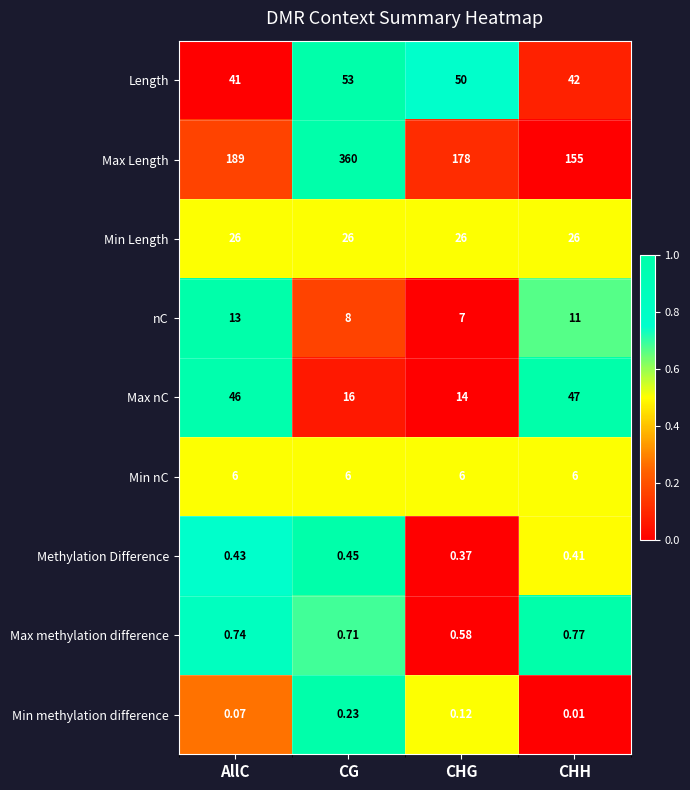

Which category has the highest value in the Max Length series?

CG